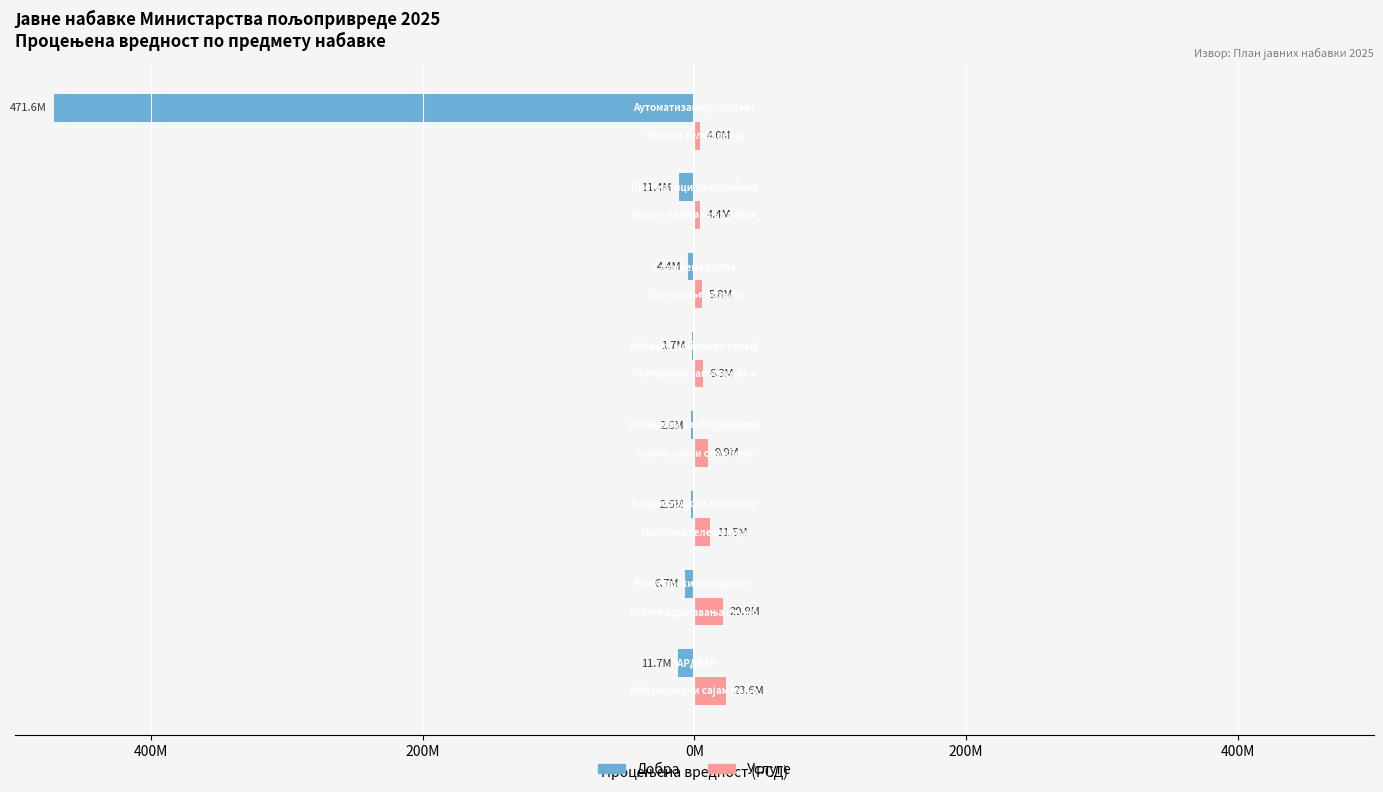

What are all the series names shown in the legend?

Добра, Услуге